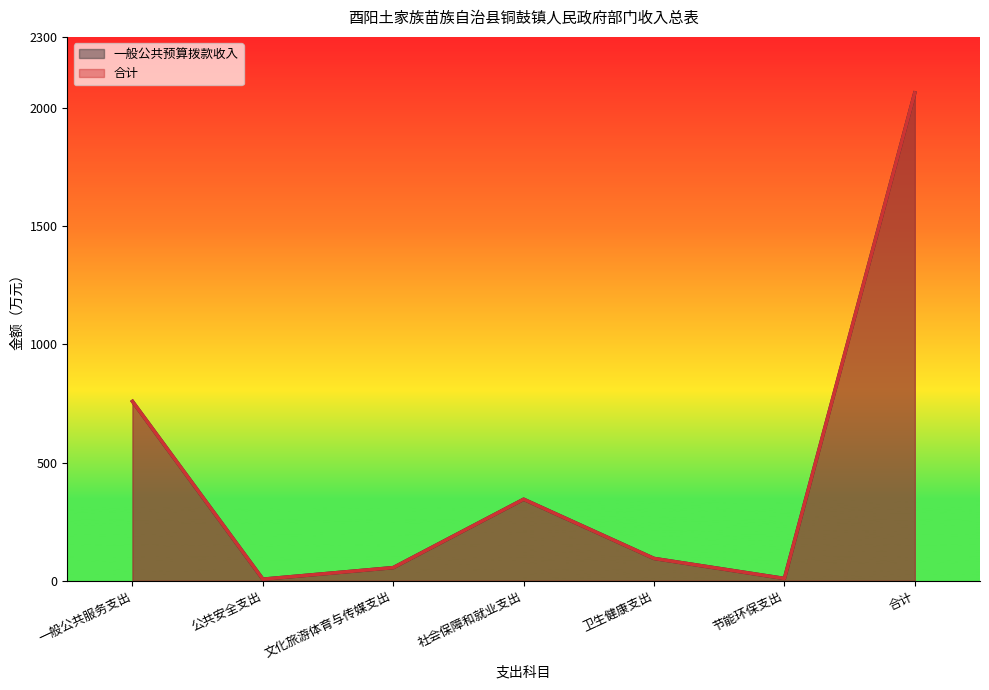

The value of 合计 at 合计 is 2063.3. True or false?

True